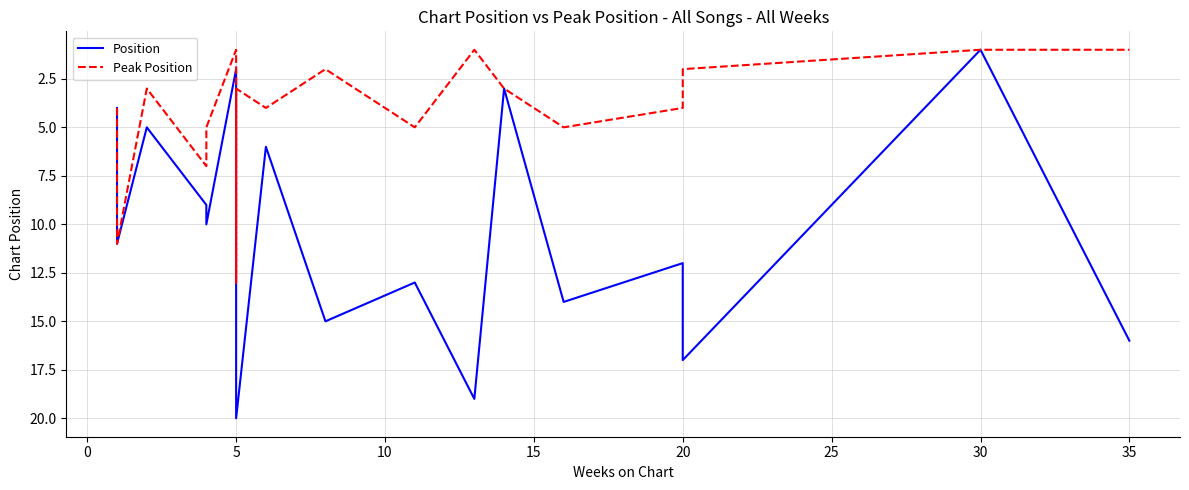

What is the sum of all Peak Position values?

87